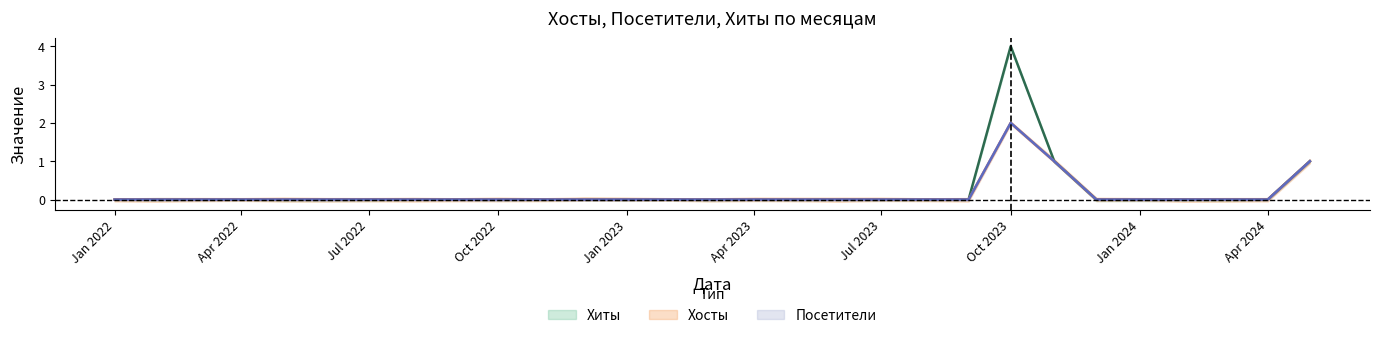

At how many categories does at least one series exceed 1?

1